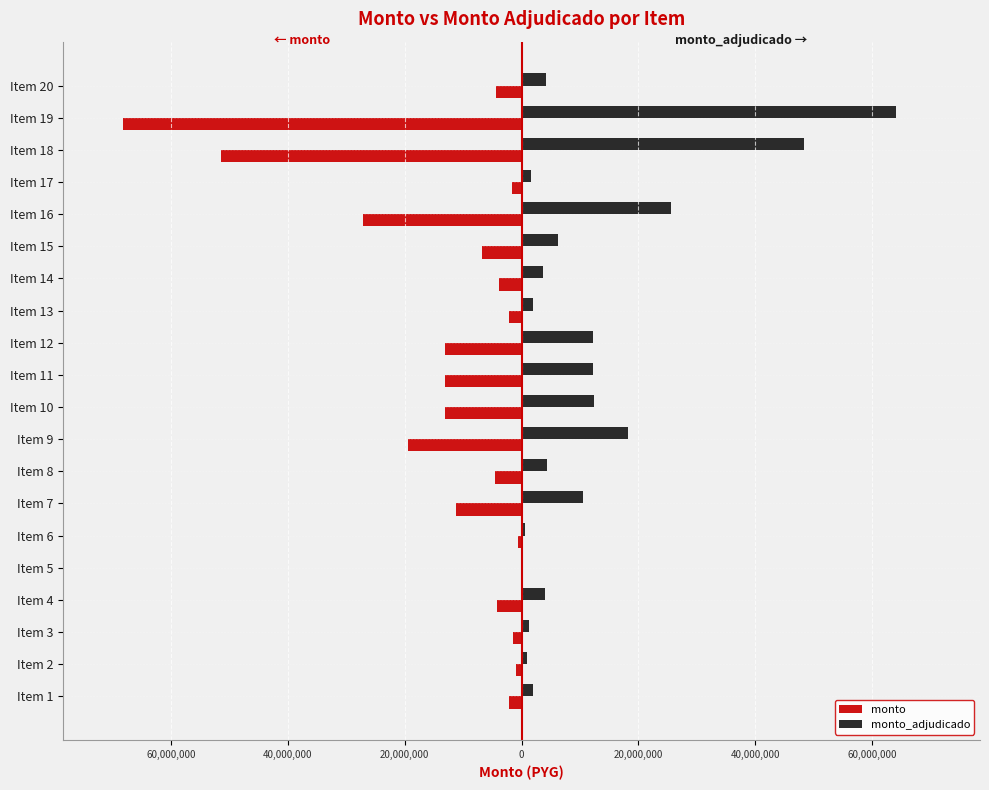

What are all the series names shown in the legend?

monto, monto_adjudicado